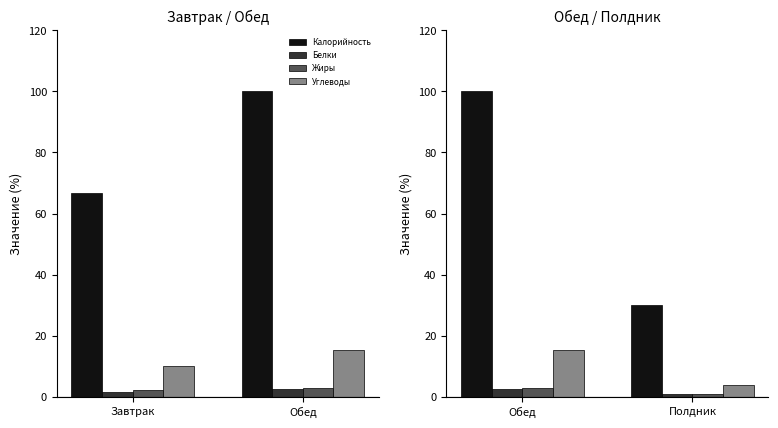

What are all the series names shown in the legend?

Калорийность, Белки, Жиры, Углеводы